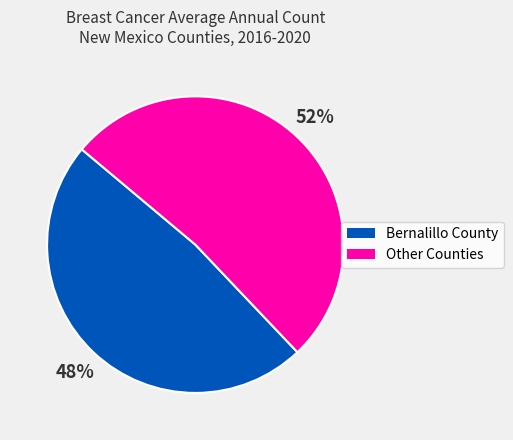

How many slices are in this pie chart?

2